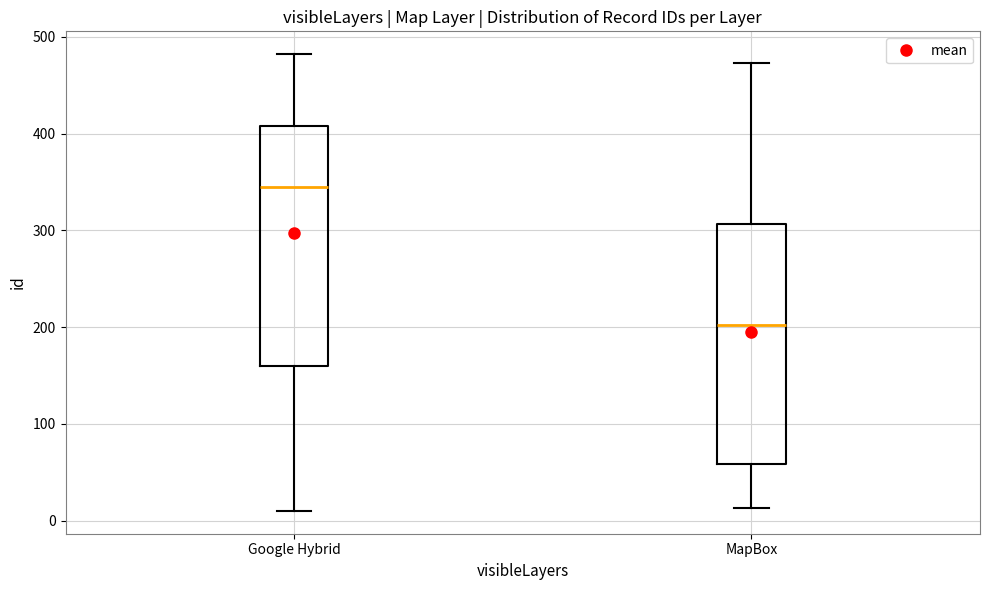

Where is the lower edge of the box for MapBox on the y-axis? The values are not printed on the chart, so give them approximately, as read against the axis.

60